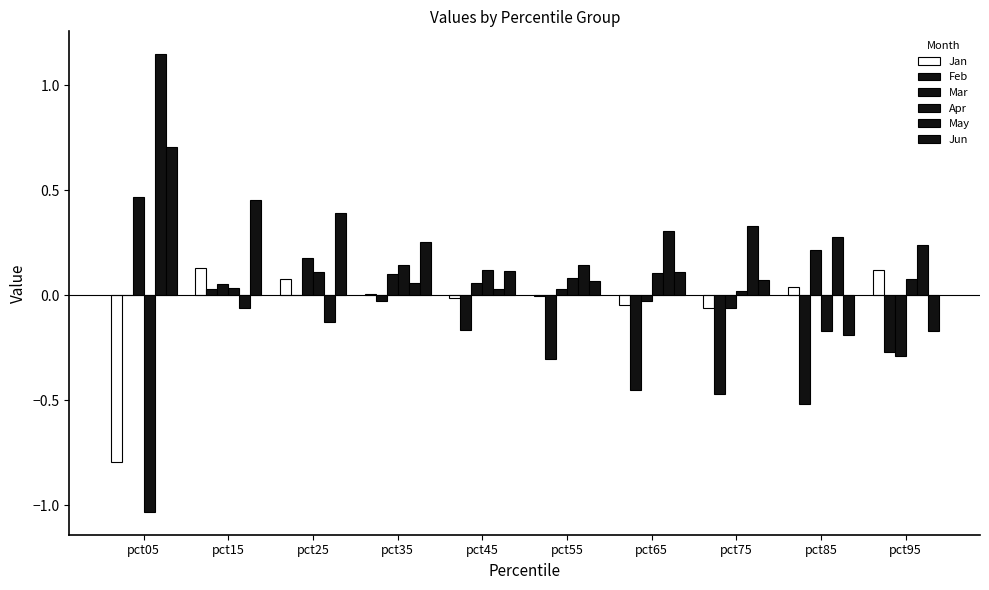

Are the bars horizontal?

No